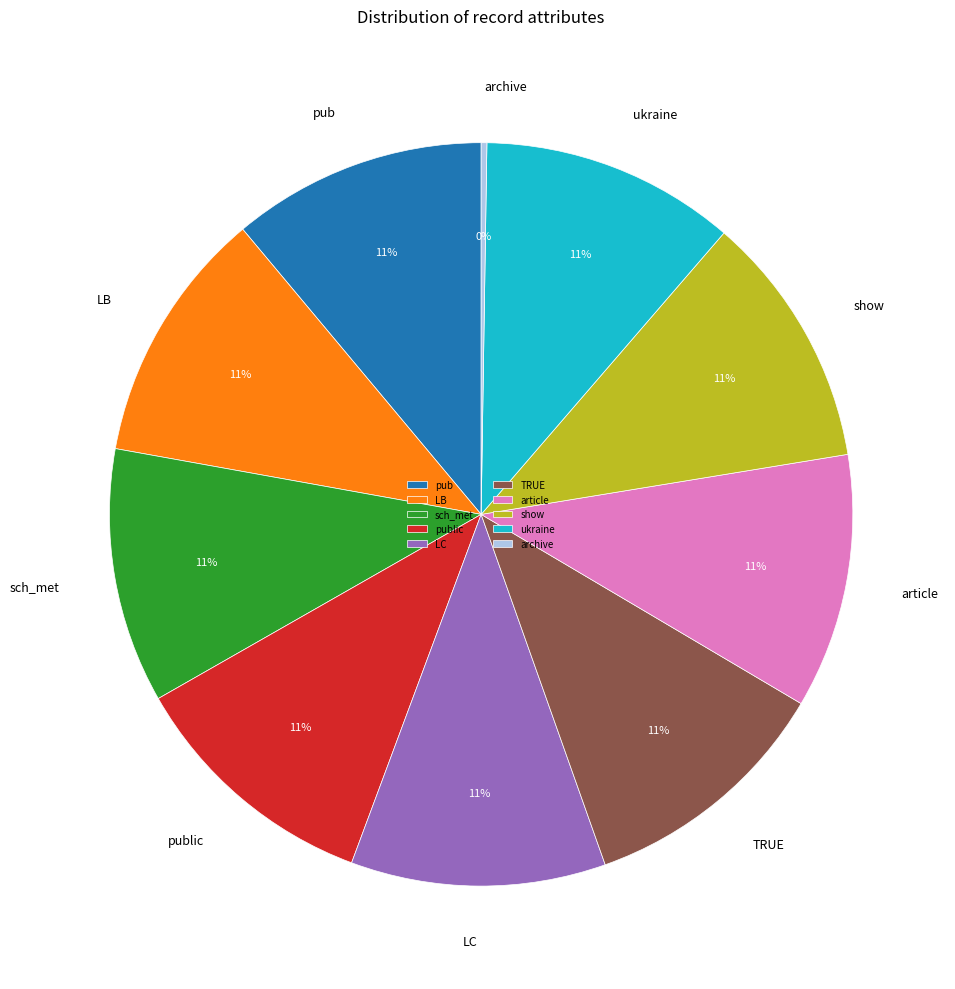

Is the sum of TRUE and article greater than half?

No